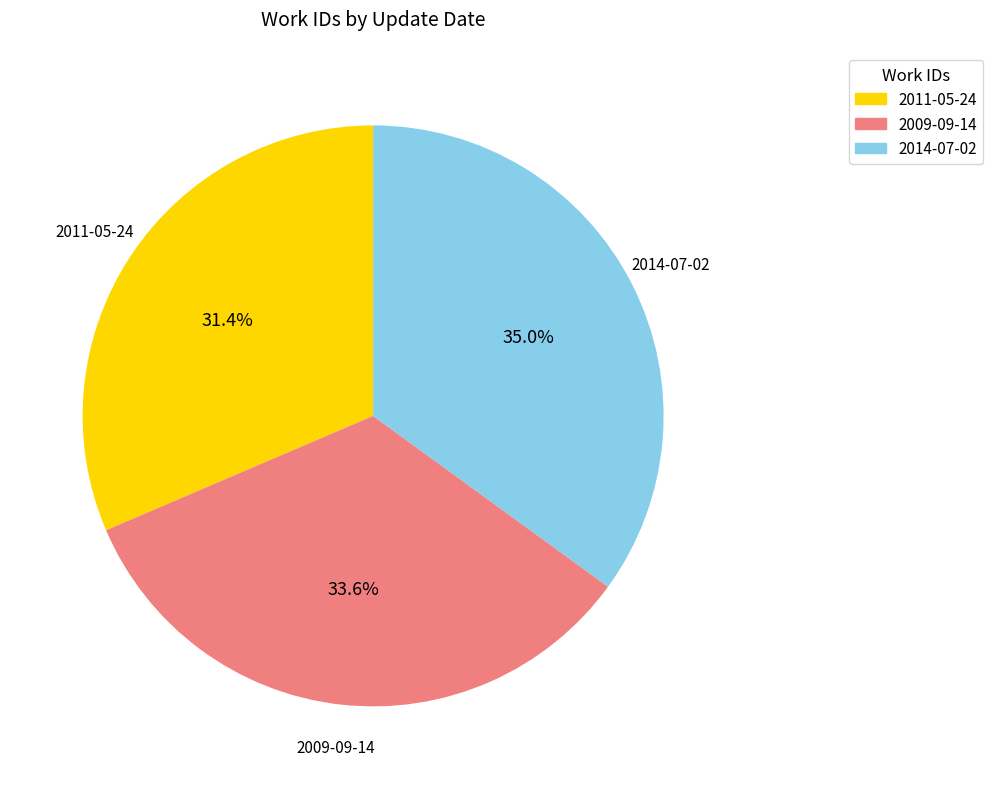

To the nearest percent, what is the difference between the 2014-07-02 and 2011-05-24 slice percentages?

4%